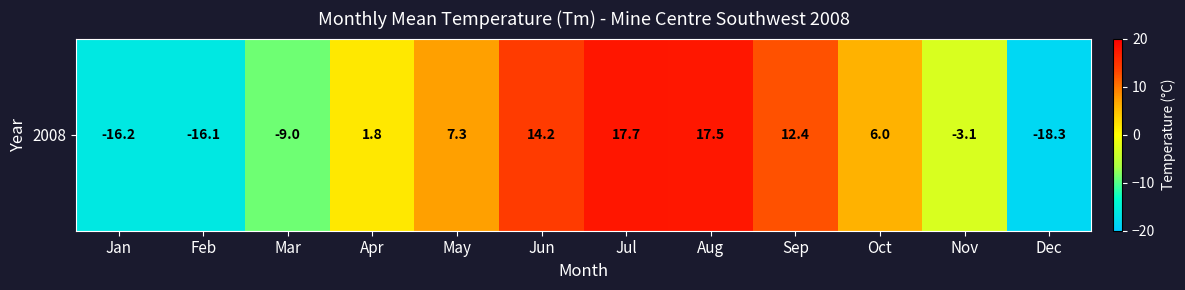

Reading right to left, what are all the values shown in this chart?

-18.3	-3.1	6.0	12.4	17.5	17.7	14.2	7.3	1.8	-9.0	-16.1	-16.2